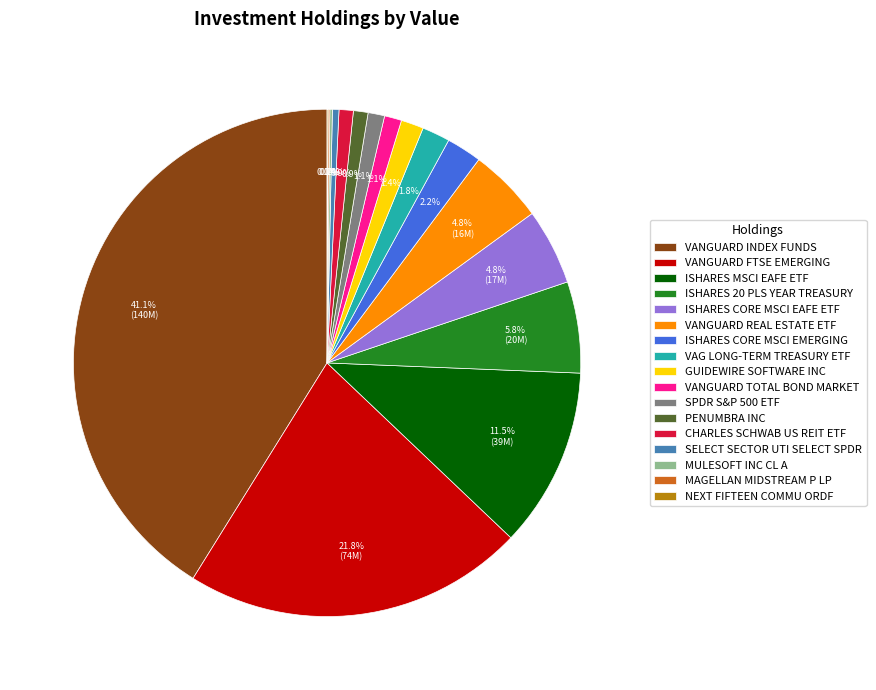

What portion of the pie excludes VANGUARD REAL ESTATE ETF?

95.2%